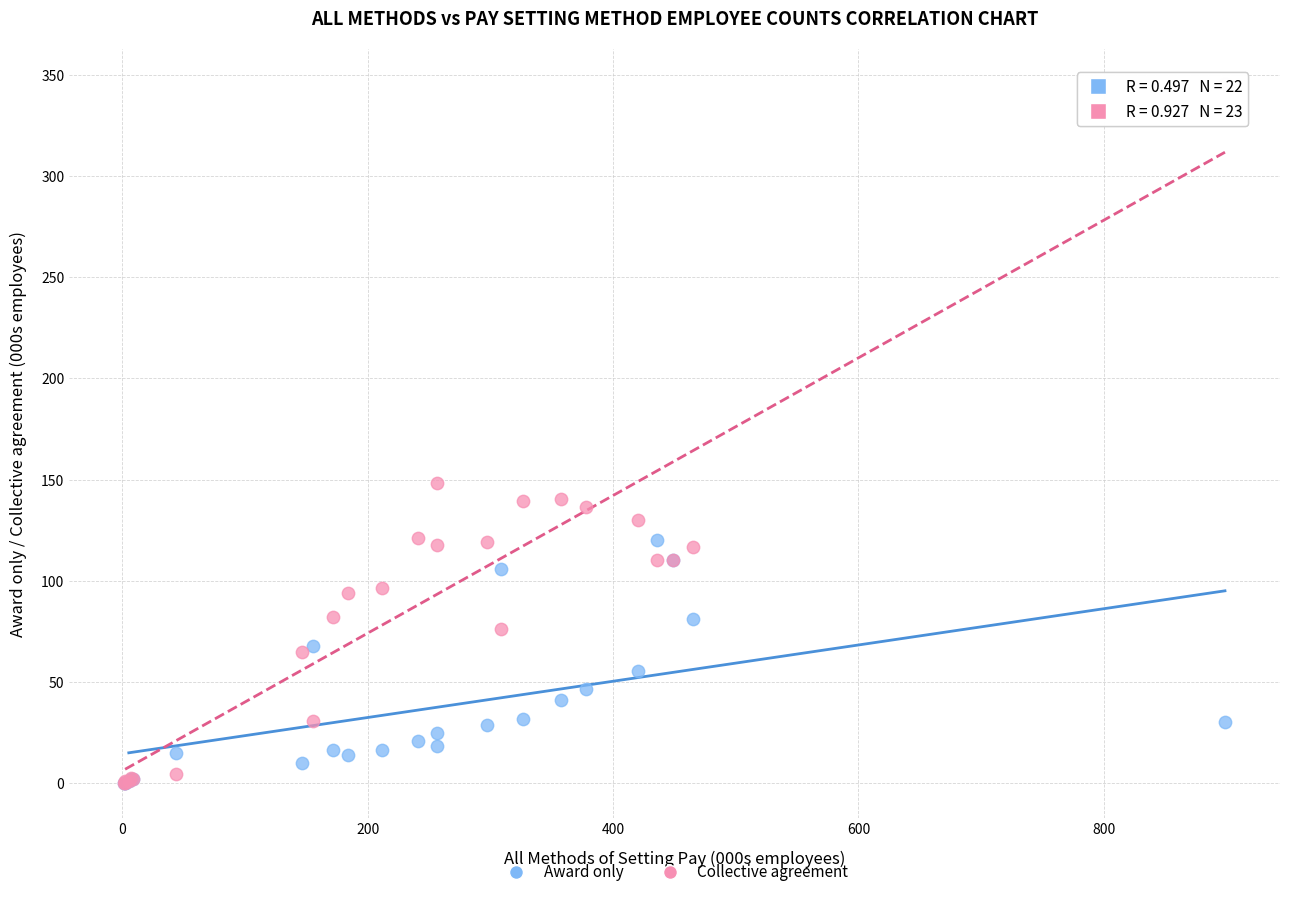

Which series has the widest spread of Y values?

Collective agreement